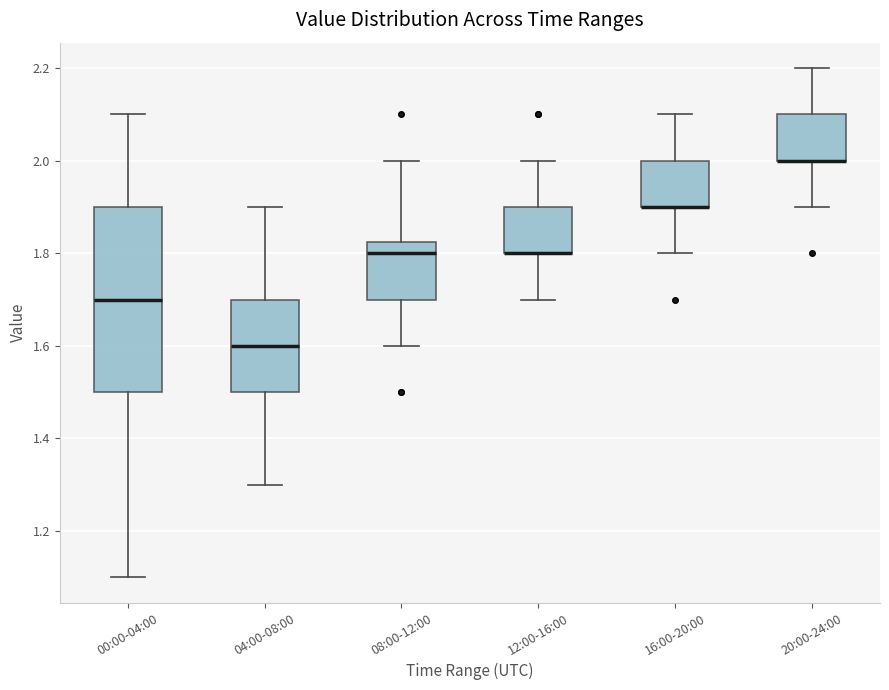

Reading left to right, read every box against the y-axis: the position of its median line, the range the box covers, and the ends of its whiskers. The values are not printed on the chart, so give them approximately, as read against the axis.

00:00-04:00: median 1.70, box 1.50 to 1.90, whiskers 1.10 to 2.10
04:00-08:00: median 1.60, box 1.50 to 1.70, whiskers 1.30 to 1.90
08:00-12:00: median 1.80, box 1.70 to 1.82, whiskers 1.60 to 2.00
12:00-16:00: median 1.80 (drawn on the box's lower edge), box 1.80 to 1.90, whiskers 1.70 to 2.00
16:00-20:00: median 1.90 (drawn on the box's lower edge), box 1.90 to 2.00, whiskers 1.80 to 2.10
20:00-24:00: median 2.00 (drawn on the box's lower edge), box 2.00 to 2.10, whiskers 1.90 to 2.20